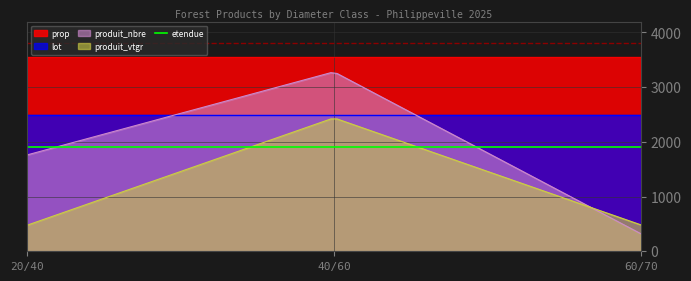

What is the minimum value for produit_nbre?

320.0